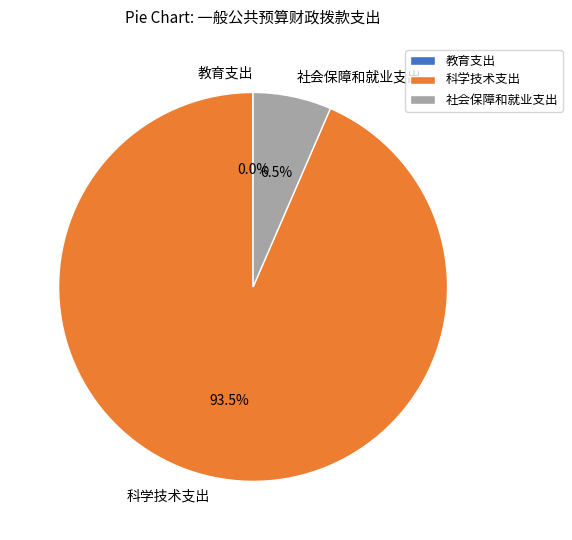

Which has a higher value, 科学技术支出 or 社会保障和就业支出?

科学技术支出